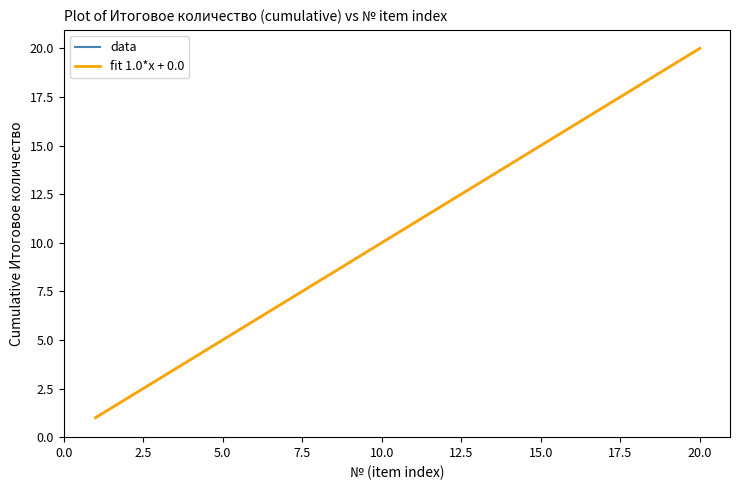

At how many categories does at least one series exceed 18?

2